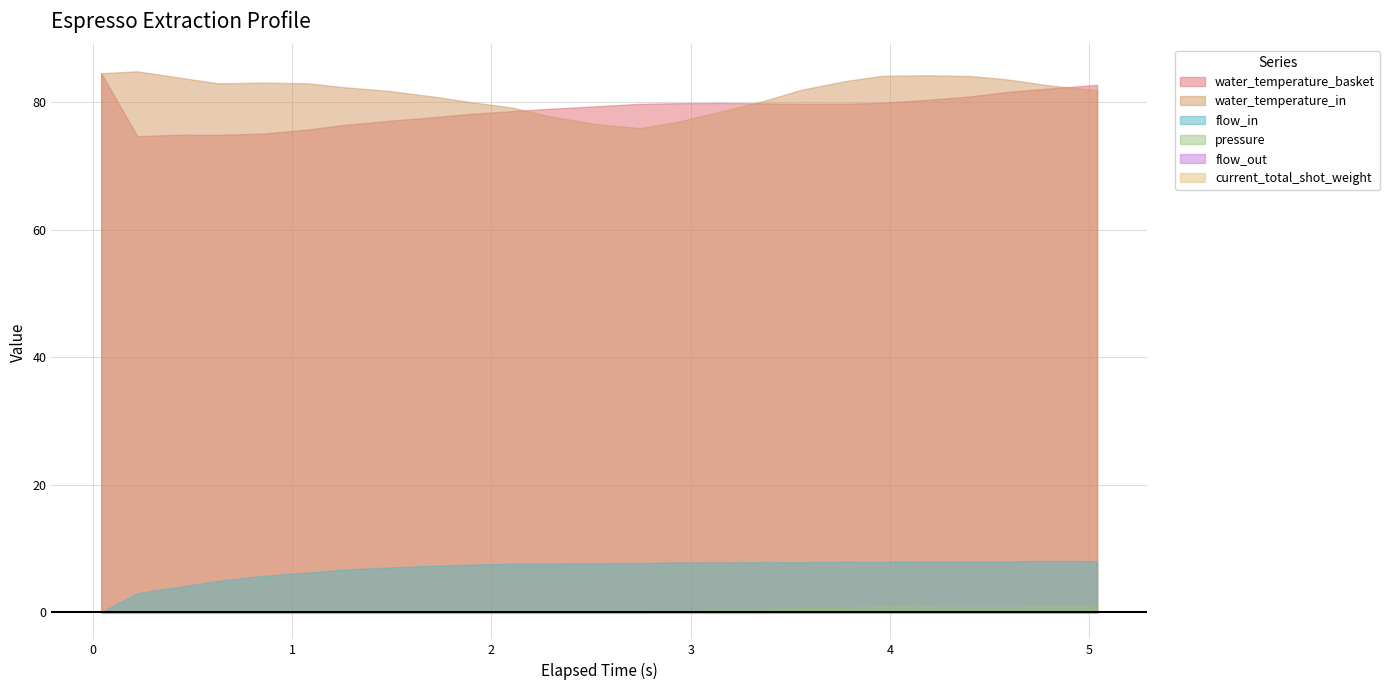

True or false: current_total_shot_weight and water_temperature_basket intersect in this chart.

False